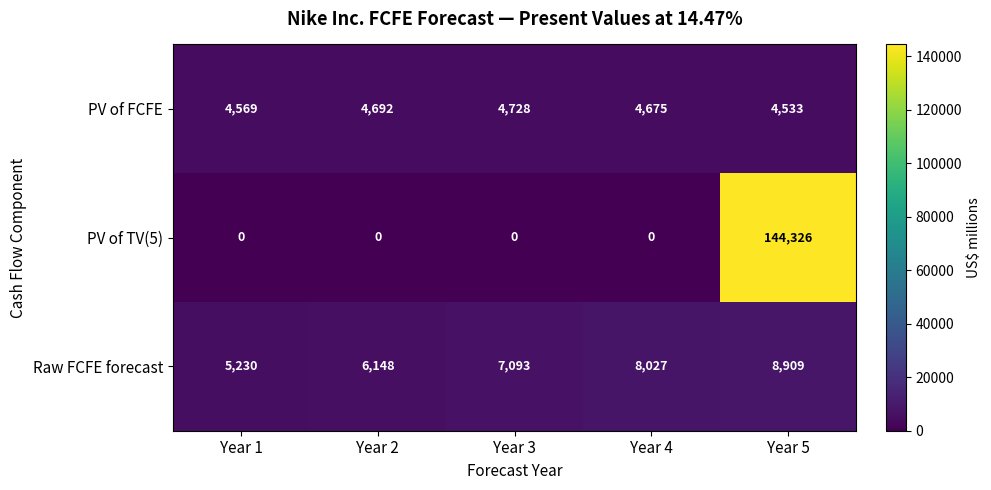

What is the highest value of the PV of FCFE series?

4728